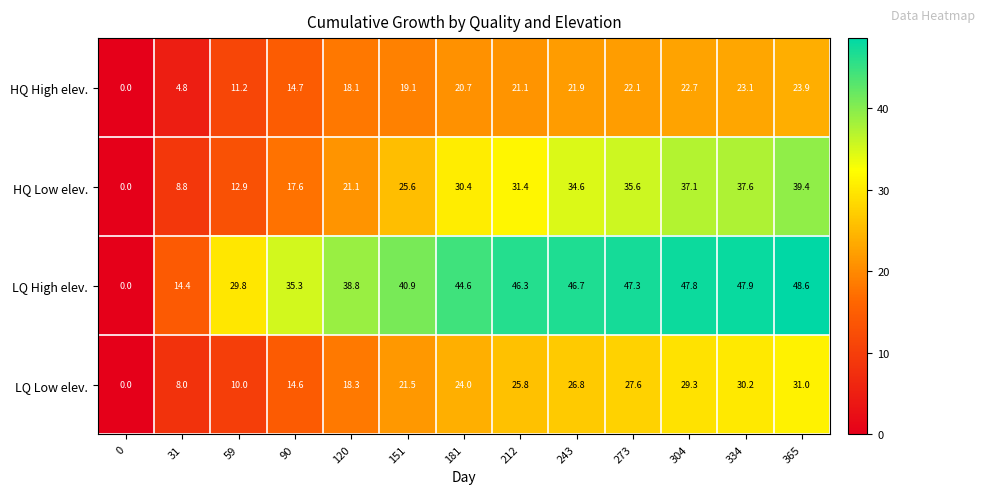

How many series are shown in this chart?

4